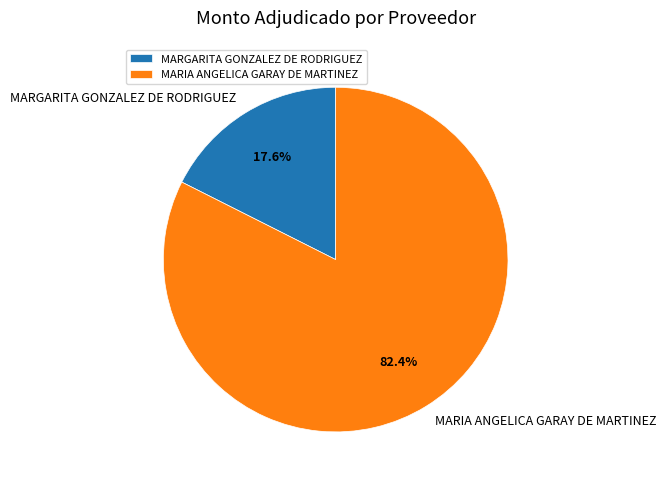

To the nearest percent, what portion does MARIA ANGELICA GARAY DE MARTINEZ represent?

82%